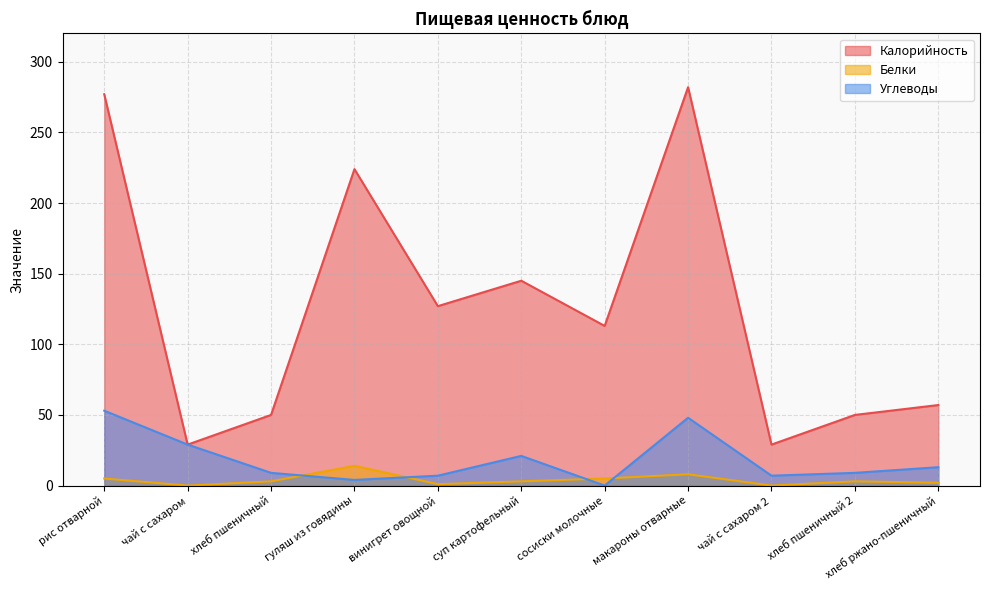

In Калорийность, how many points are higher than both neighbors (excluding endpoints)?

3